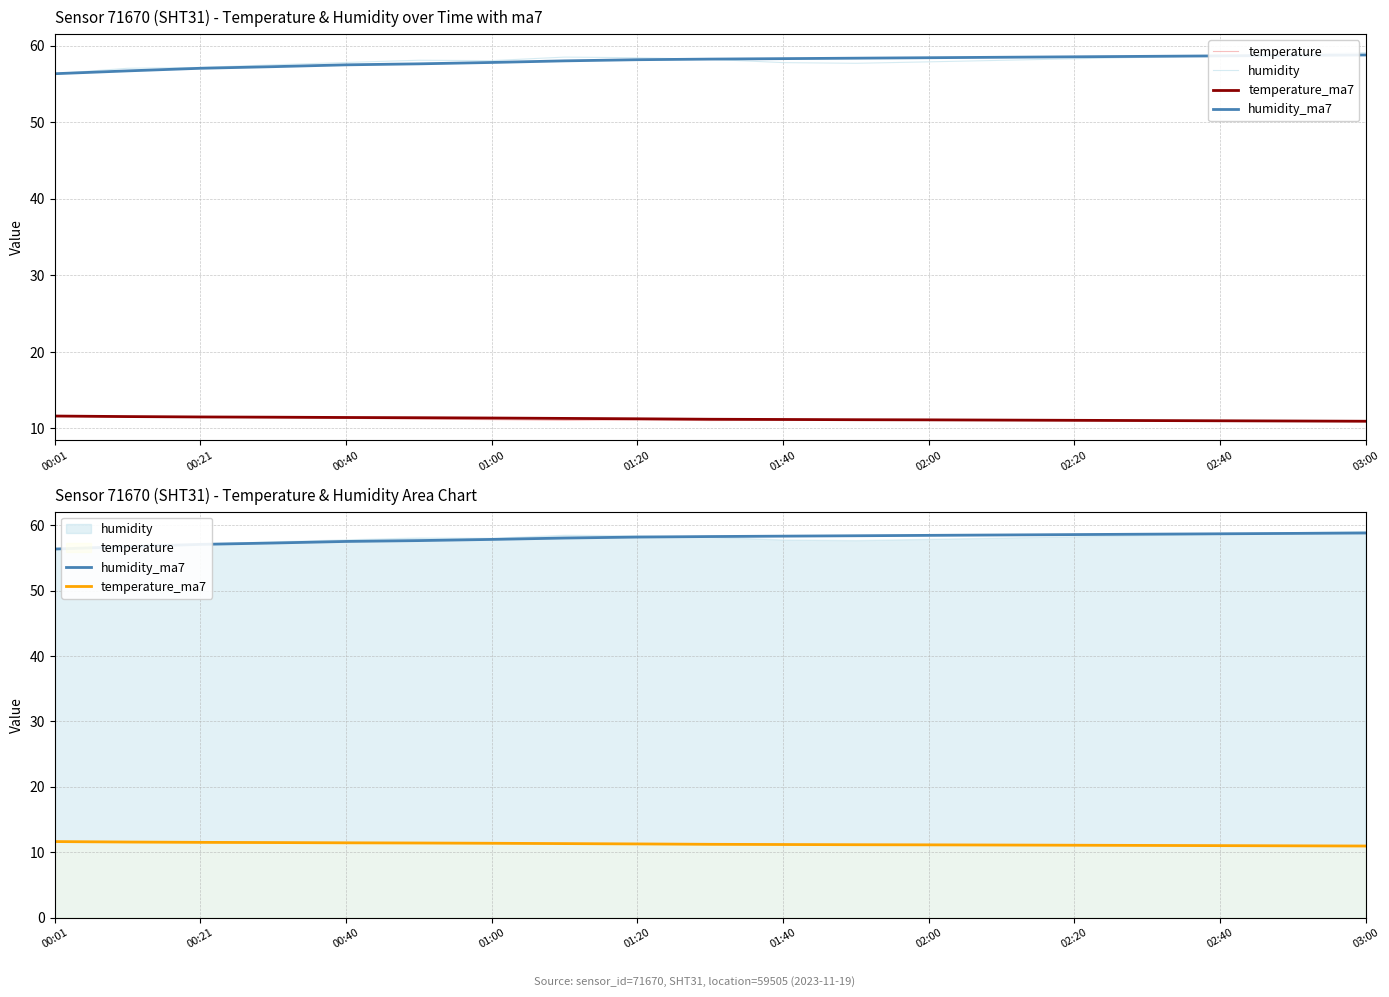

True or false: temperature_ma7 has more than 0 interior local peaks.

False